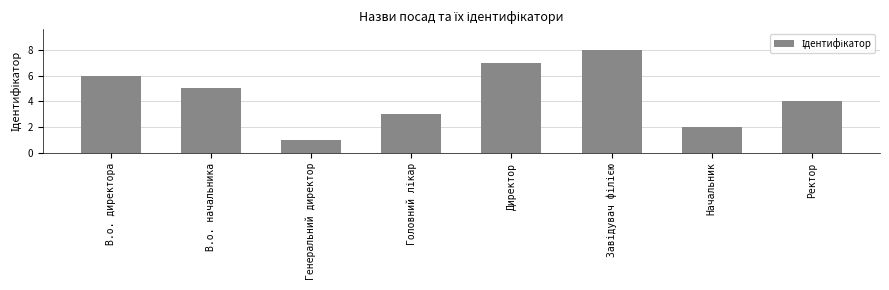

What is the ratio of the value at В.о. начальника to the value at Генеральний директор?

5.0